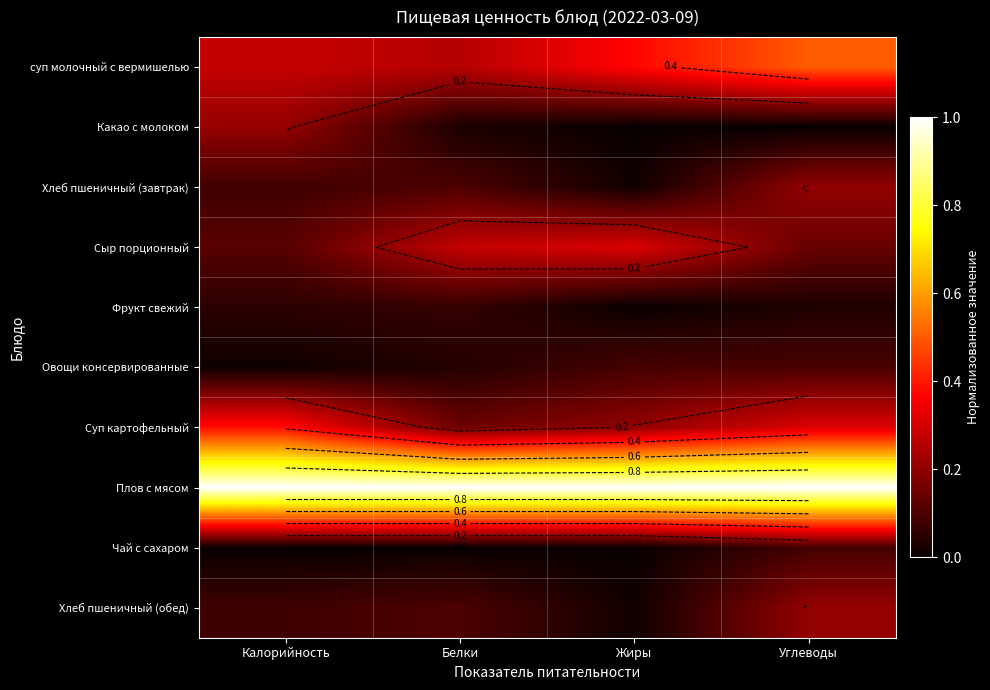

What is the greatest value displayed?

1.0